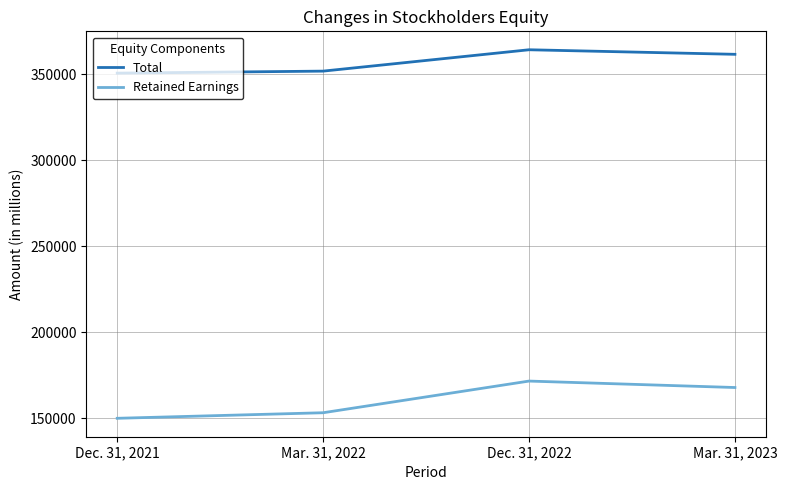

Which category has the highest value in the Retained Earnings series?

Dec. 31, 2022